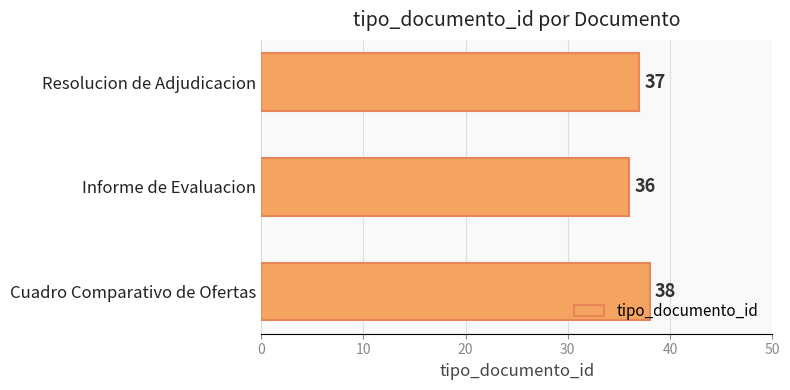

Is it true that the value at Cuadro Comparativo de Ofertas is 38?

True